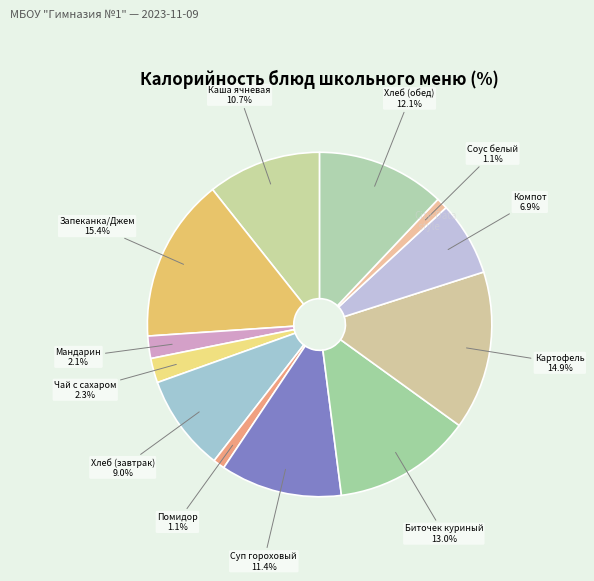

Count the number of slices in the pie.

12